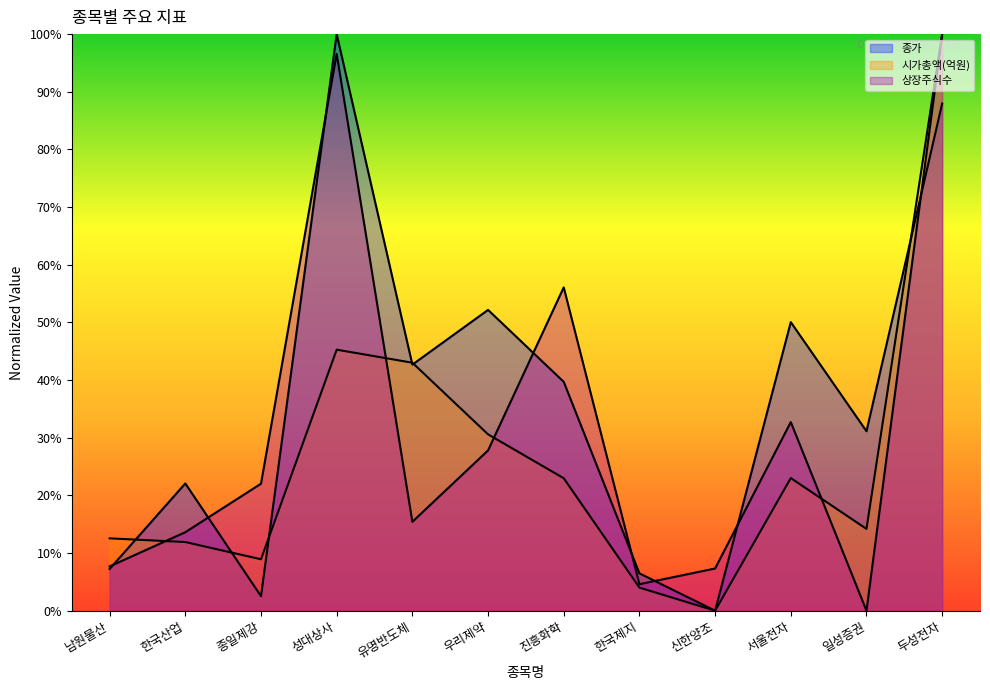

Rank the series by their maximum value, from highest to lowest.

종가, 시가총액(억원), 상장주식수